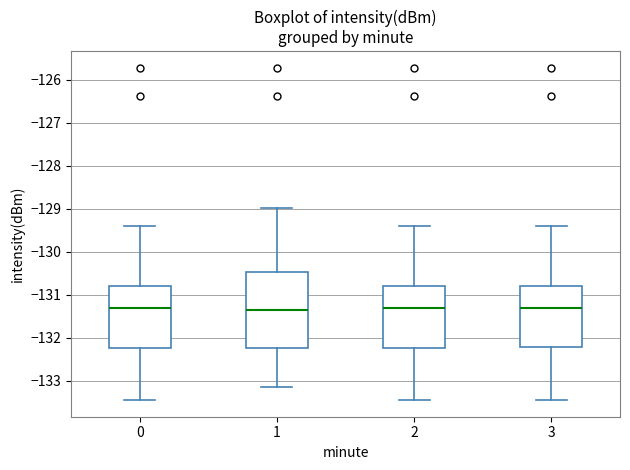

Reading left to right, read every box against the y-axis: the position of its median line, the range the box covers, and the ends of its whiskers. The values are not printed on the chart, so give them approximately, as read against the axis.

0: median -131.3, box -132.2 to -130.8, whiskers -133.4 to -129.4
1: median -131.3, box -132.2 to -130.5, whiskers -133.1 to -129.0
2: median -131.3, box -132.2 to -130.8, whiskers -133.4 to -129.4
3: median -131.3, box -132.2 to -130.8, whiskers -133.4 to -129.4